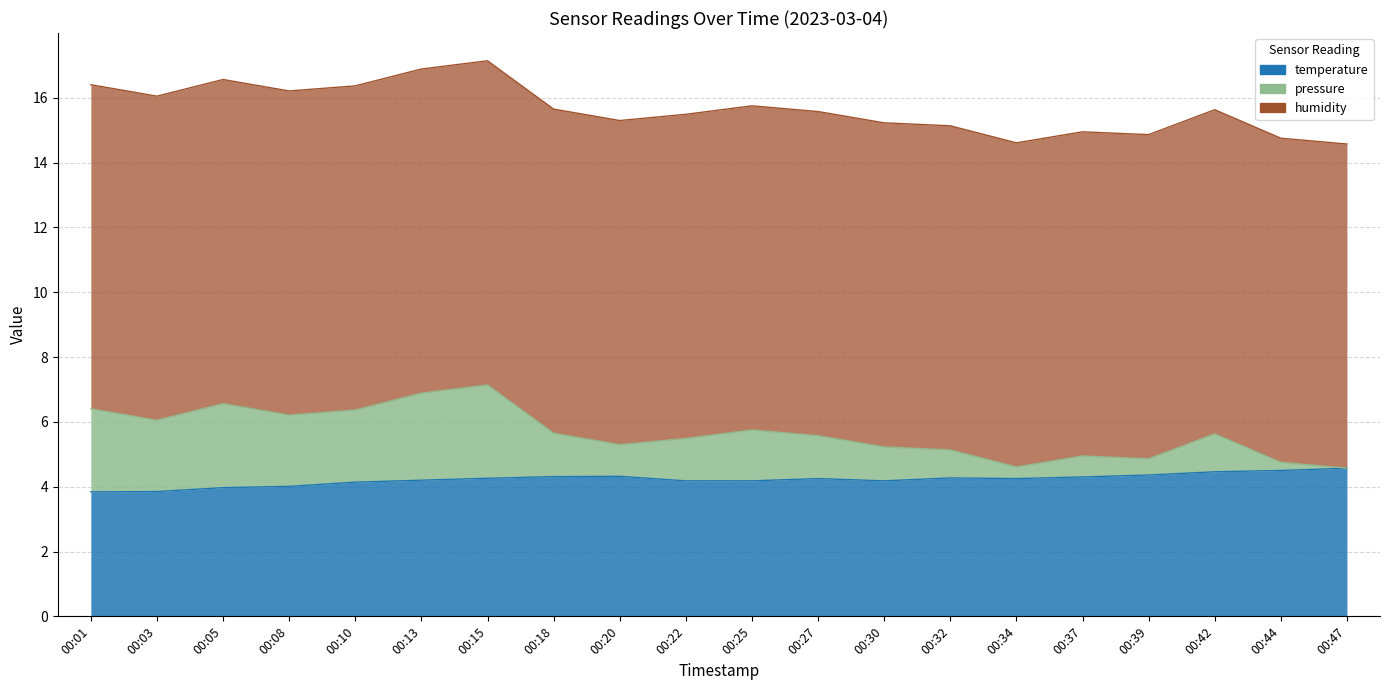

What is the sum of all temperature values?

84.4